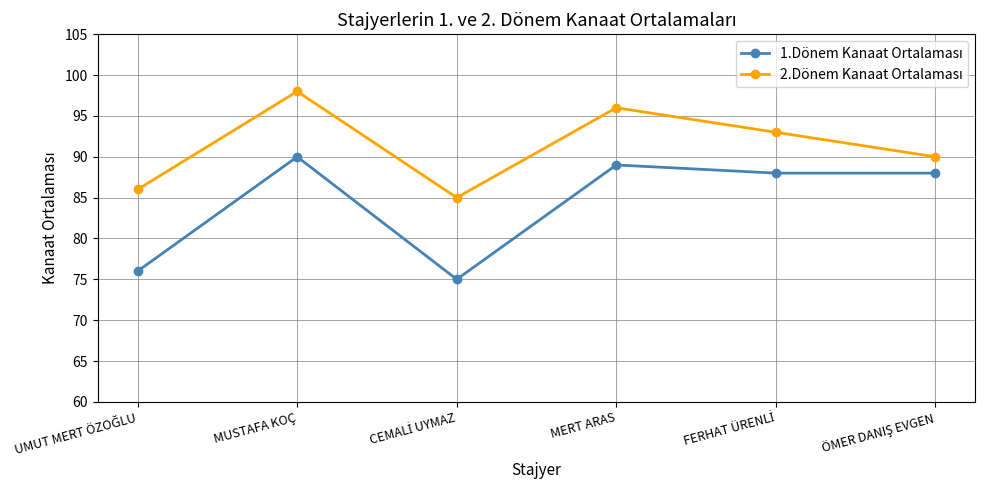

At which category is the sum across all series the highest?

MUSTAFA KOÇ